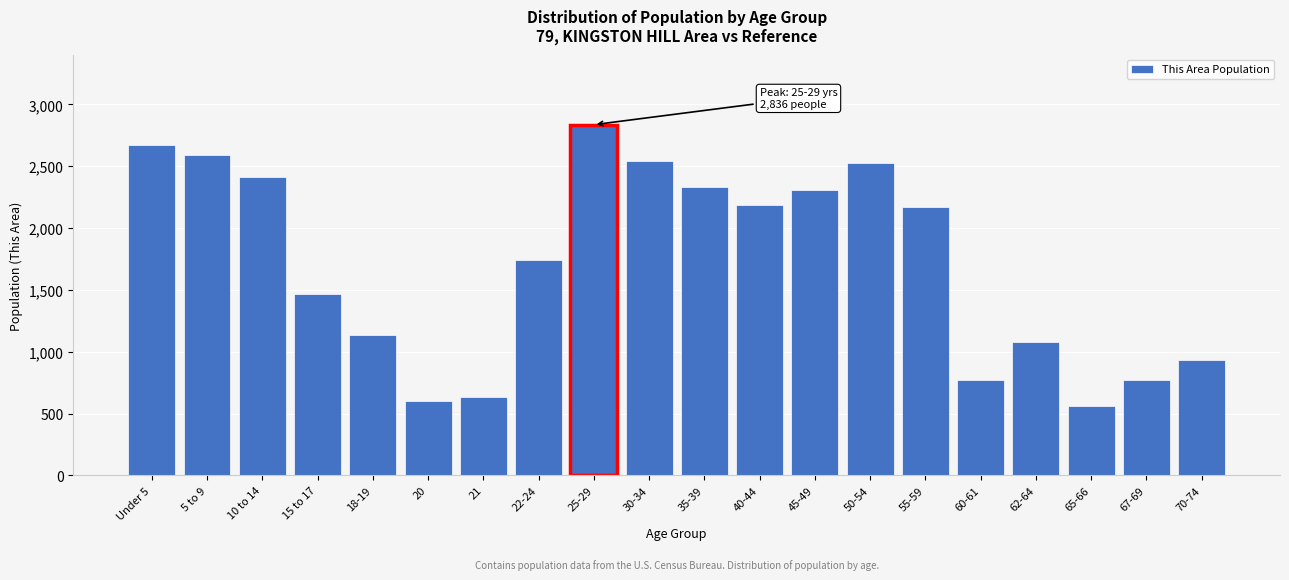

Reading left to right, extract all data points from this chart.

Under 5=2672	5 to 9=2589	10 to 14=2409	15 to 17=1469	18-19=1132	20=601	21=636	22-24=1742	25-29=2836	30-34=2539	35-39=2334	40-44=2189	45-49=2310	50-54=2523	55-59=2169	60-61=770	62-64=1080	65-66=558	67-69=770	70-74=930